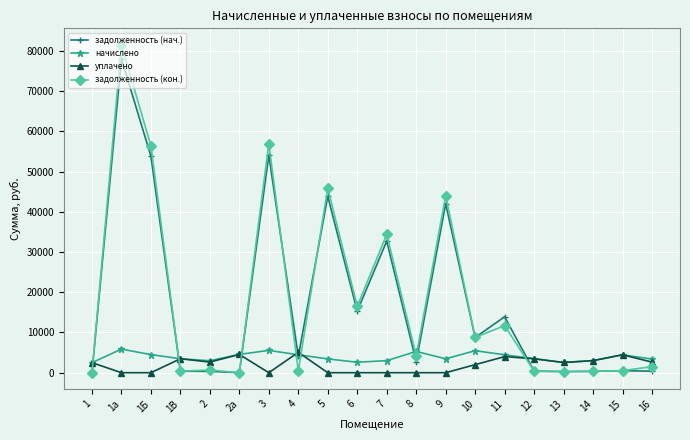

What is the value of the задолженность (нач.) point at the 8th from the left?

4042.9